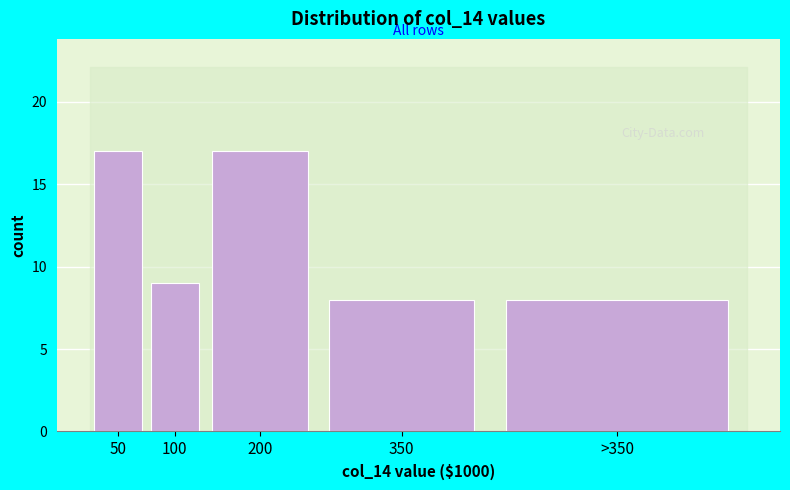

Reading left to right, list all the values displayed in this chart.

17	9	17	8	8